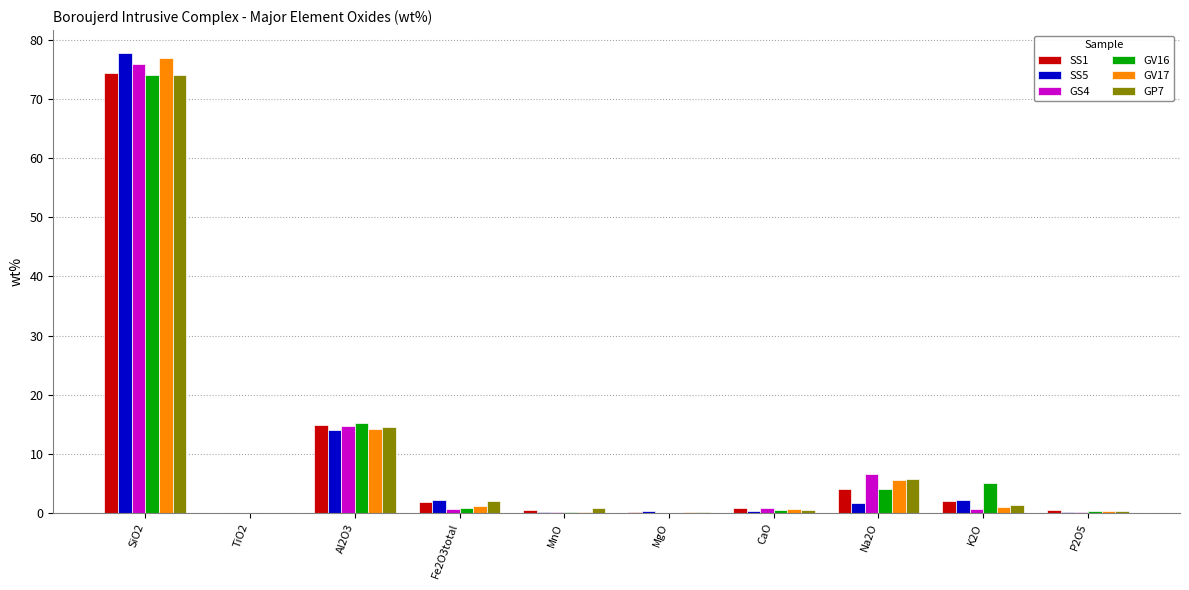

At which label does SS1 reach its peak?

SiO2